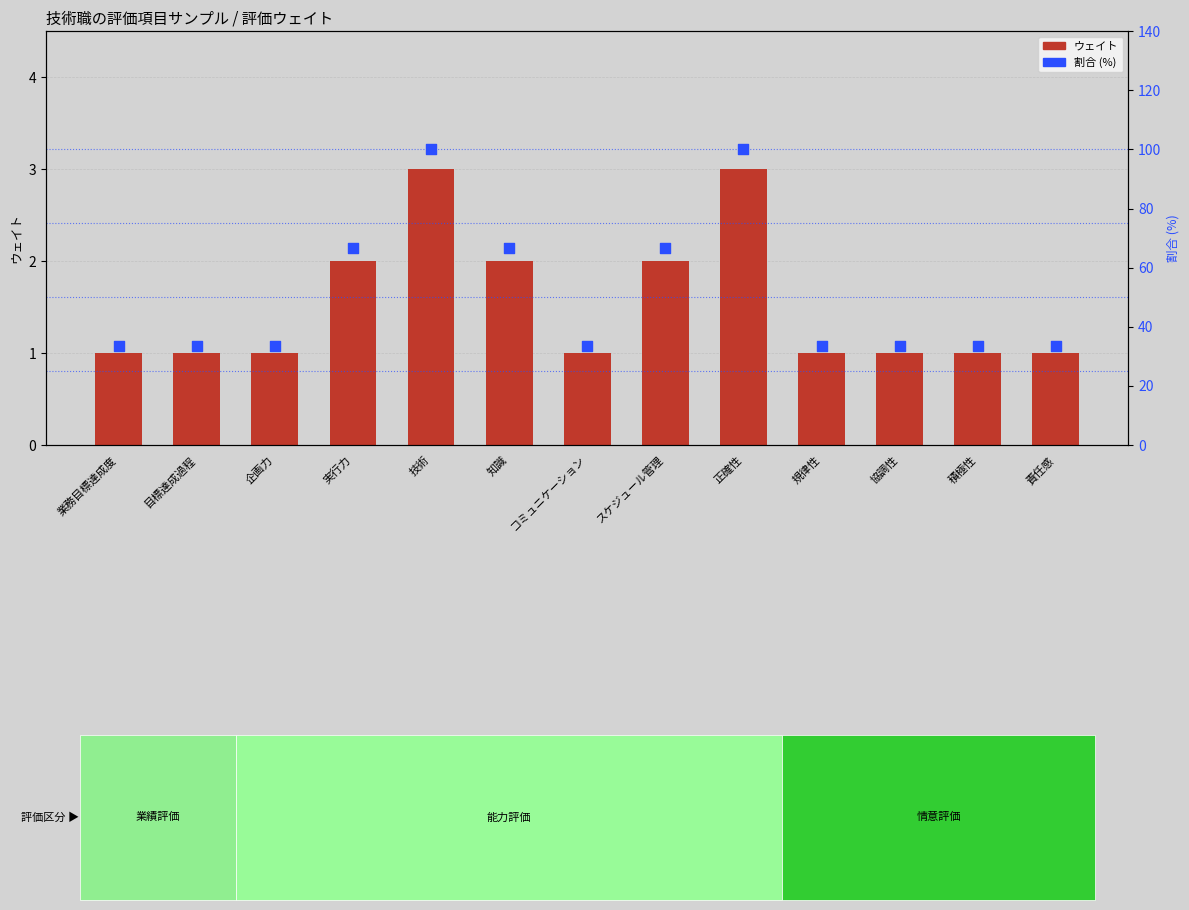

Which series contains the lowest Y value?

ウェイト